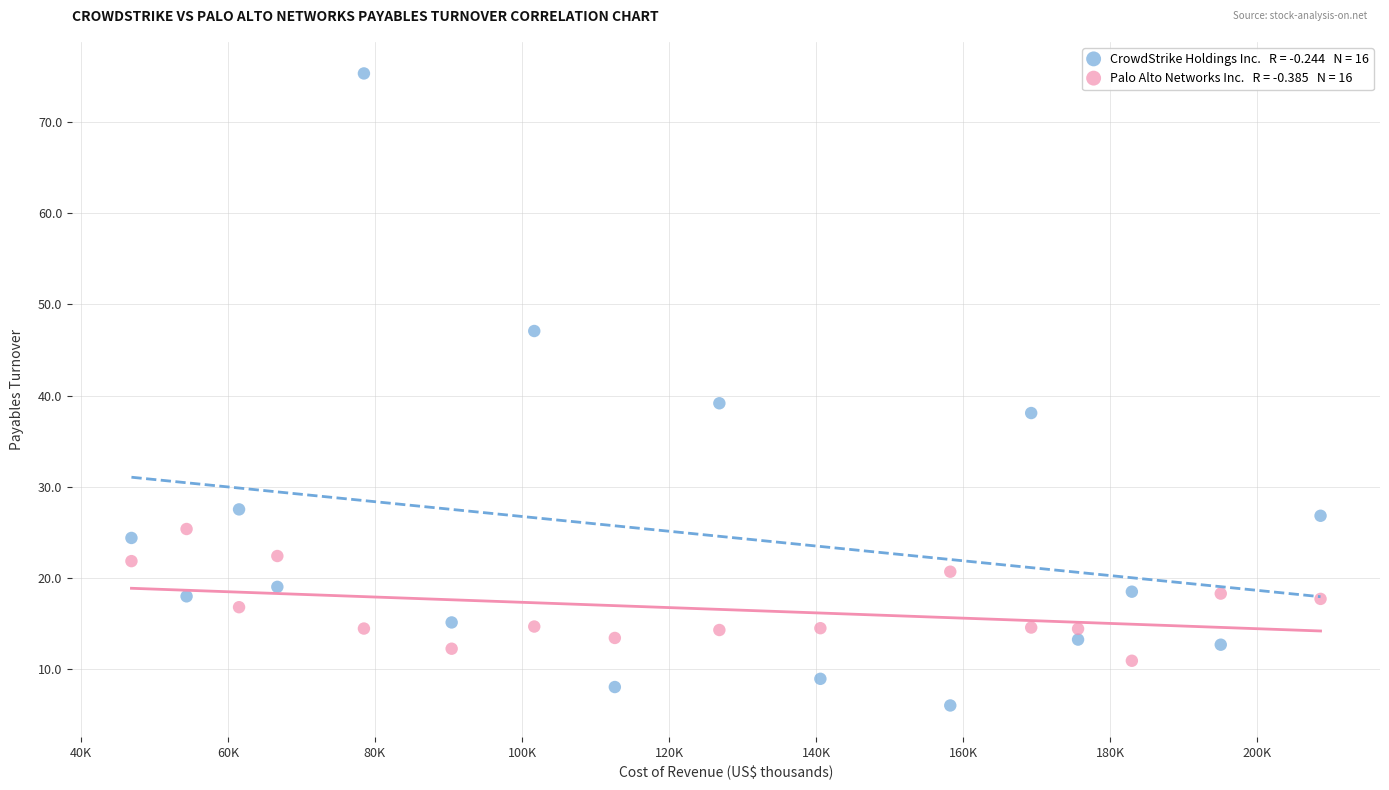

Across all data points, what is the range of X values (max minus min)?

161677.0